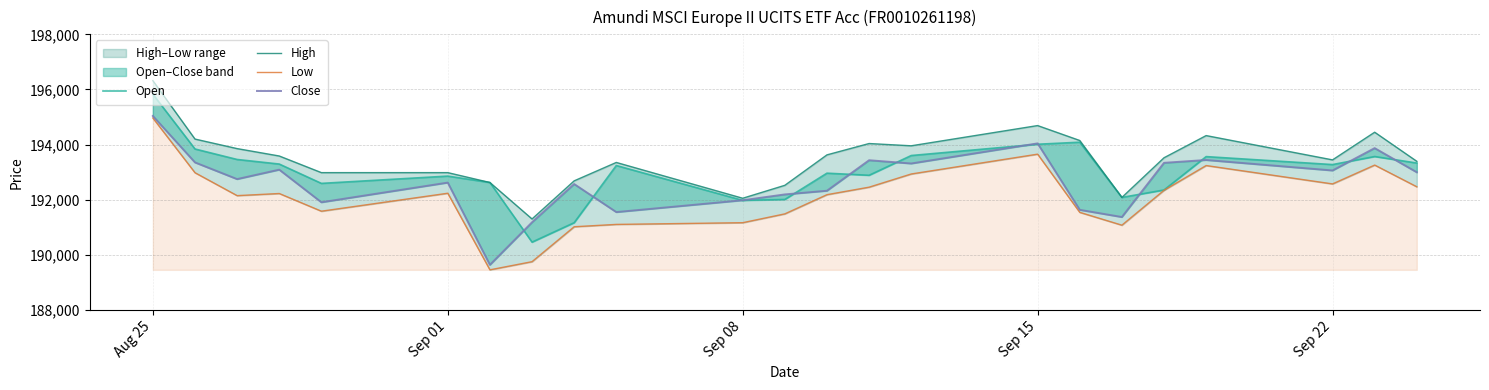

Read the Low value at Sep 15, to the nearest 100.

193700